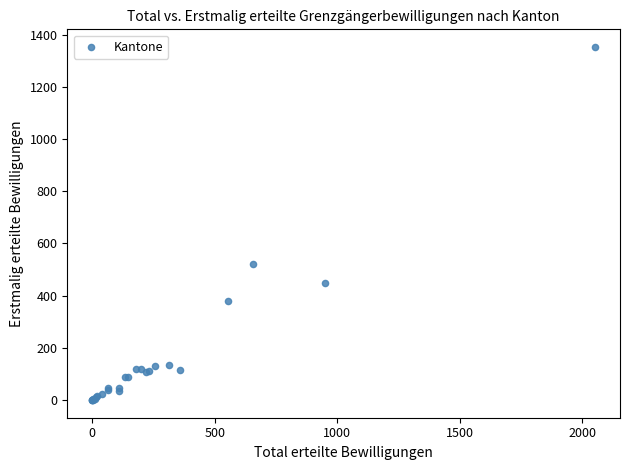

What Y value in the scatter plot is closest to 676?

522